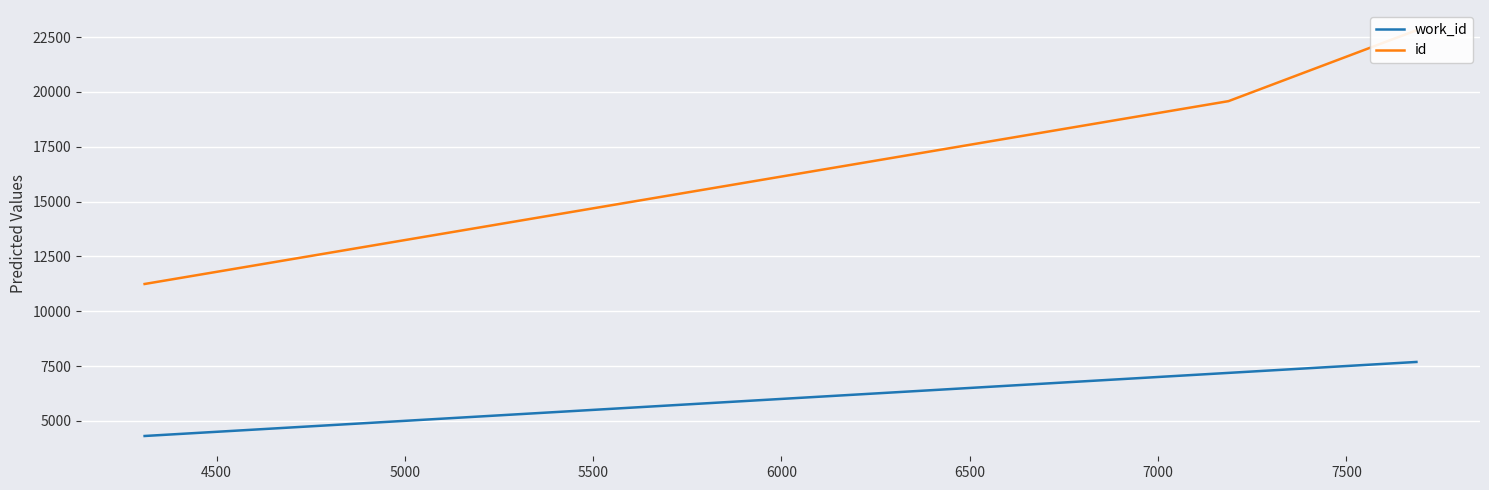

What is the minimum value for work_id?

4309